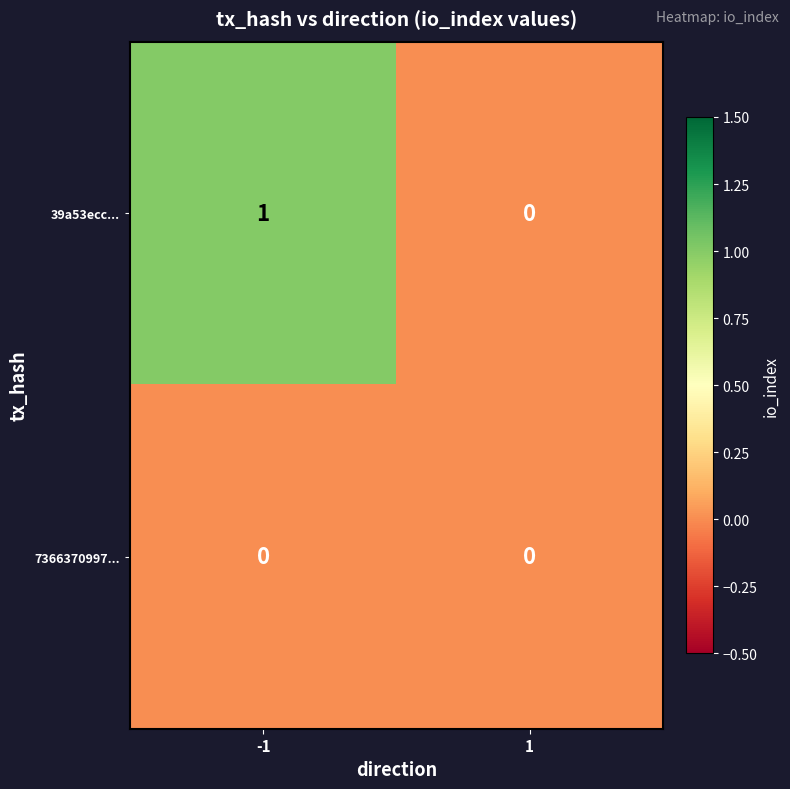

What is the greatest value displayed?

1